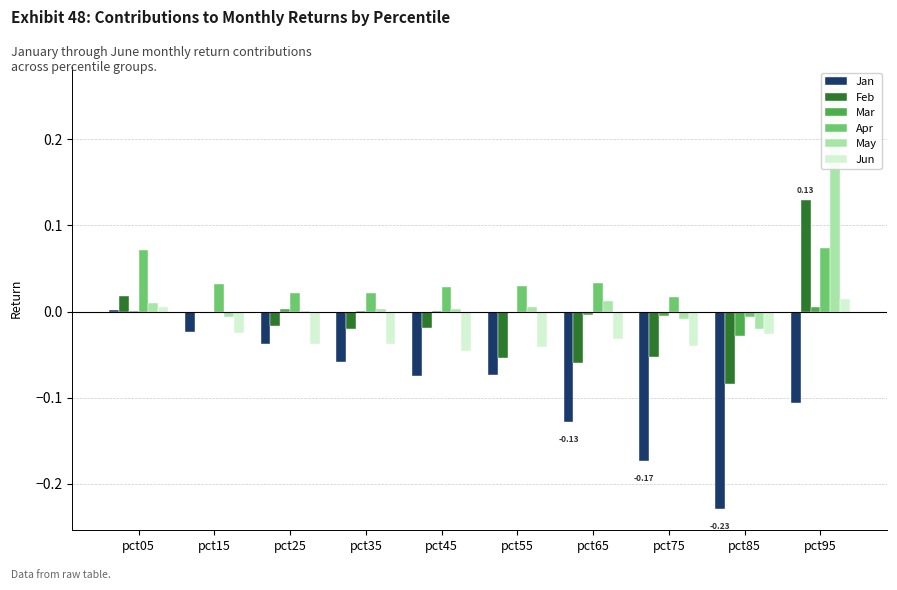

How many distinct data groups are displayed?

6